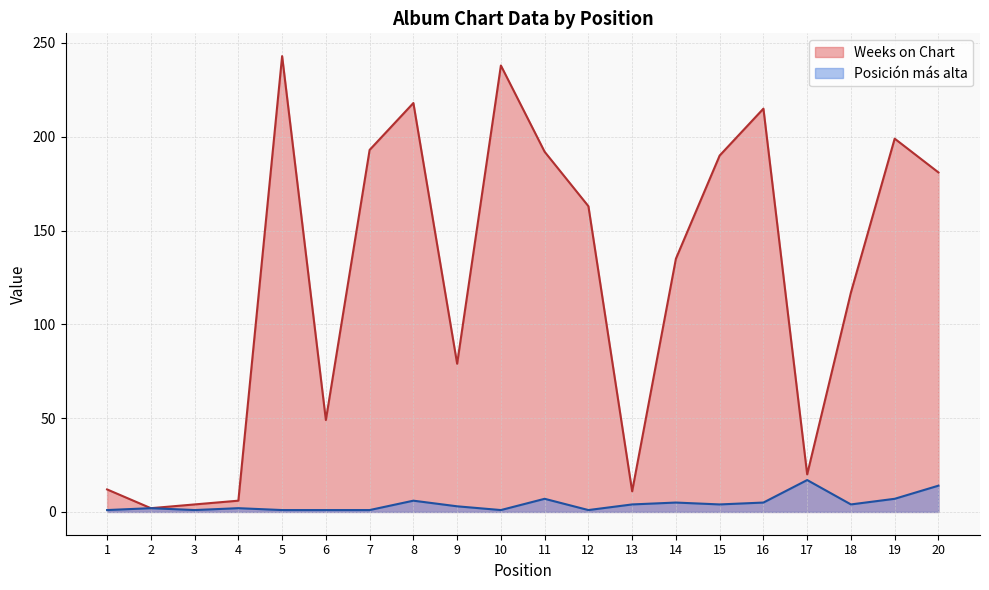

List the labels in order of Posición más alta value, smallest first.

1, 3, 5, 6, 7, 10, 12, 2, 4, 9, 13, 15, 18, 14, 16, 8, 11, 19, 20, 17